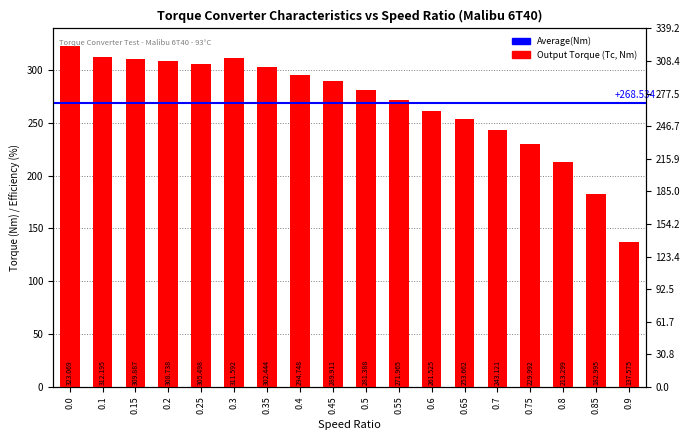

Does the chart contain any negative values?

No